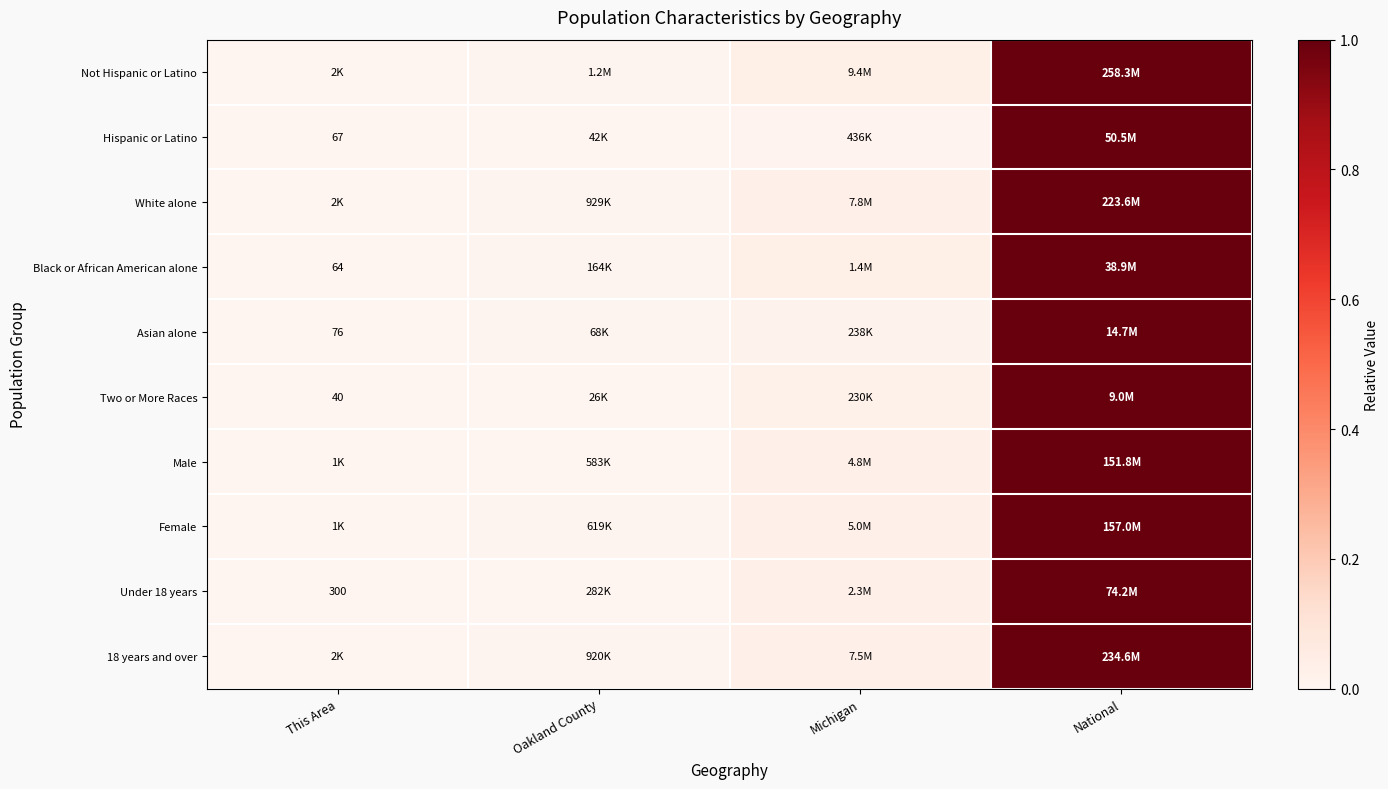

What is the total value across all series at Michigan?

0.3